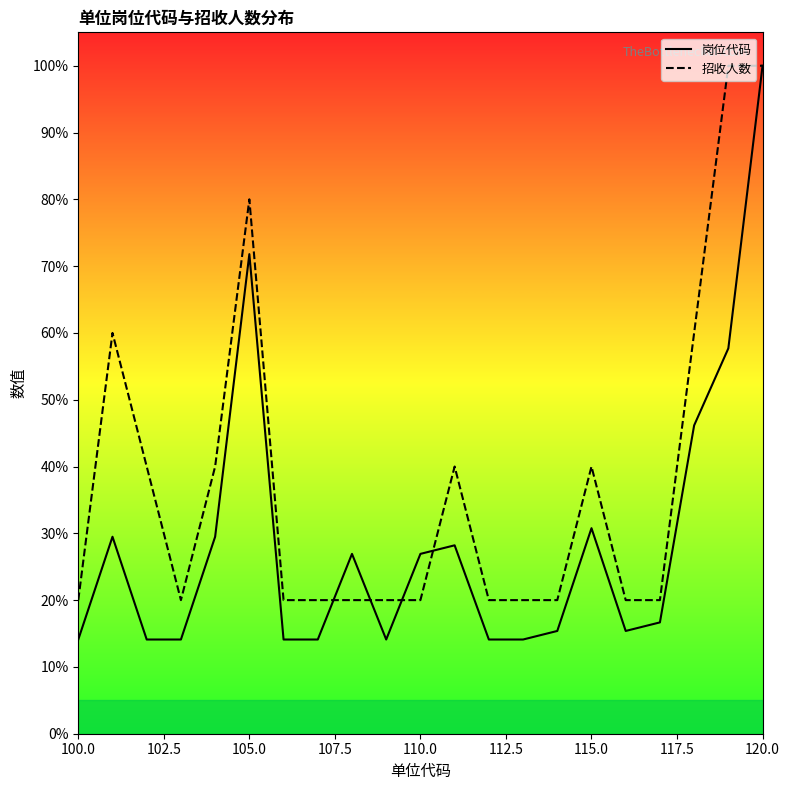

List the series in order of their peak value, highest first.

岗位代码, 招收人数